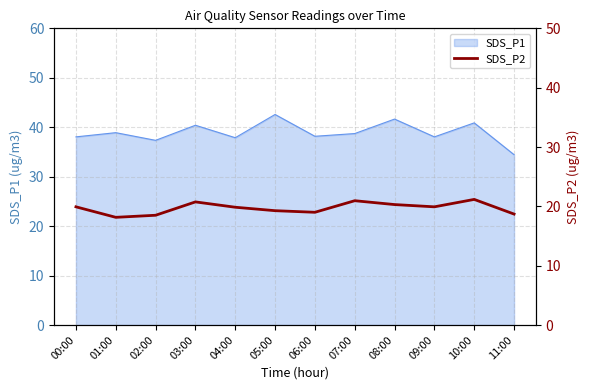

Which has a higher value, 02:00 or 04:00?

04:00